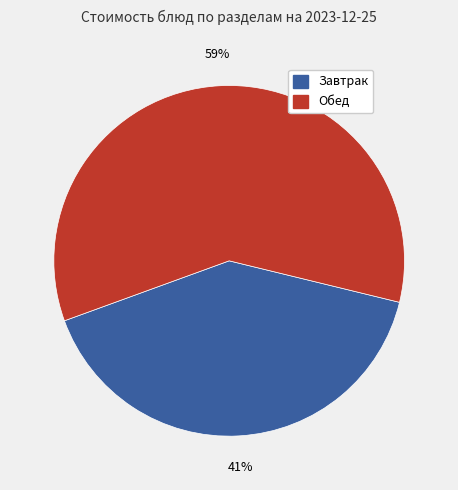

Is there any slice that represents more than half of the pie?

Yes